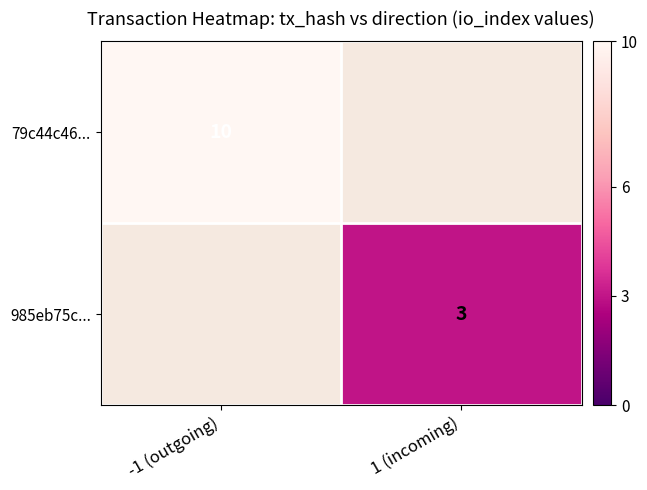

List the series in order of their overall mean, highest first.

79c44c46..., 985eb75c...